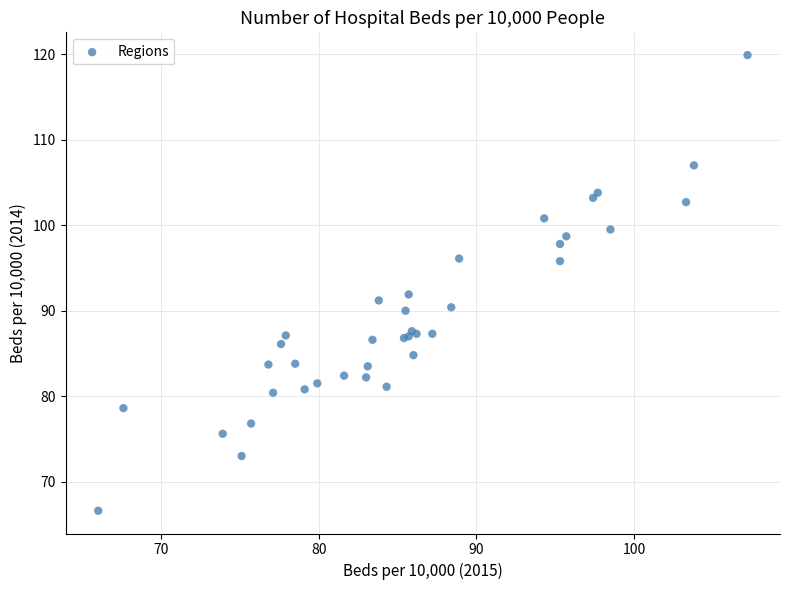

What Y value in the scatter plot is closest to 93?

91.9